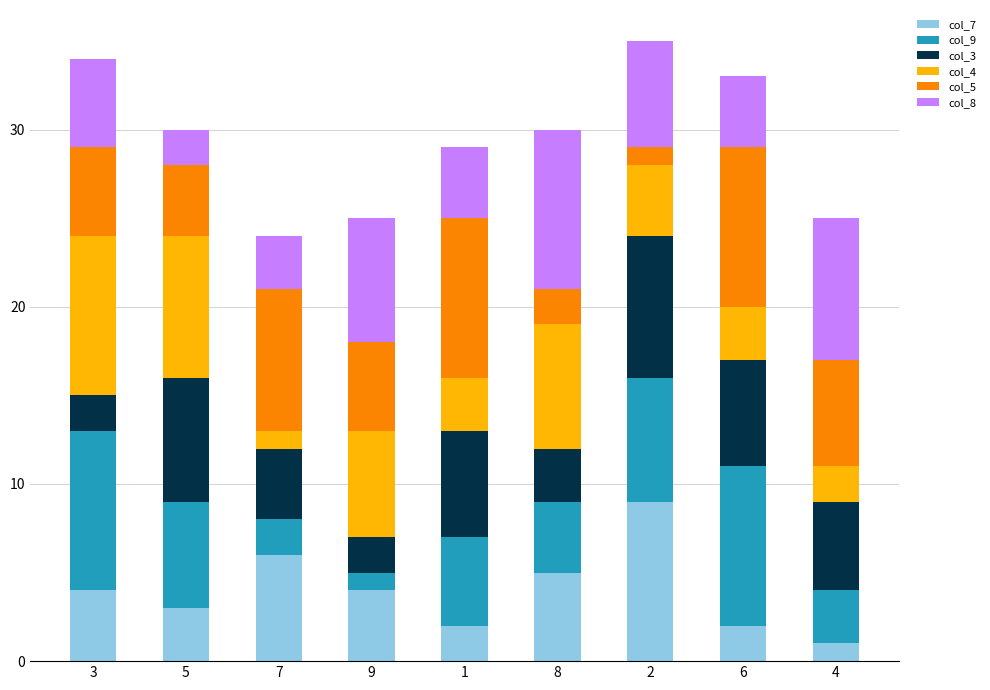

Is it true that col_7 equals 7 at 8?

False